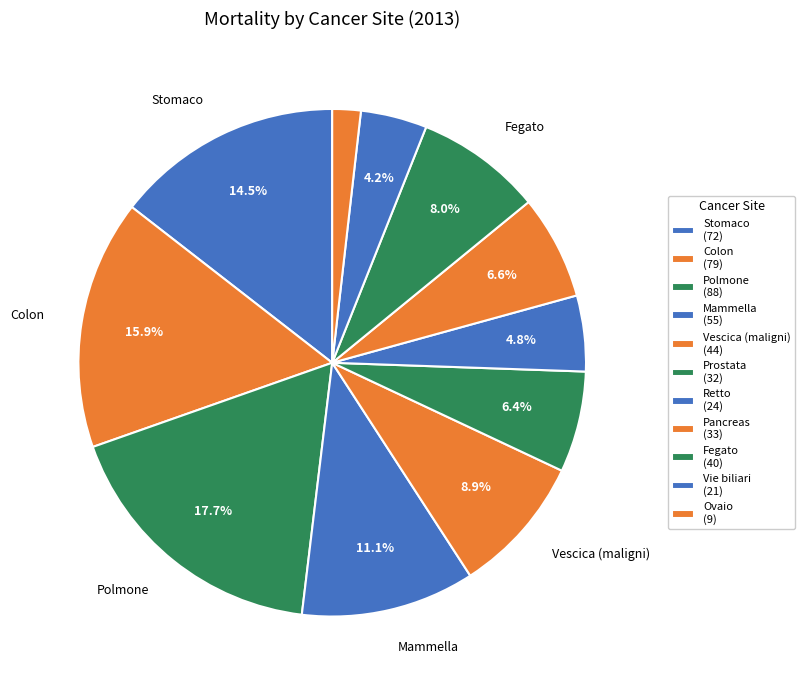

Count the number of slices in the pie.

11